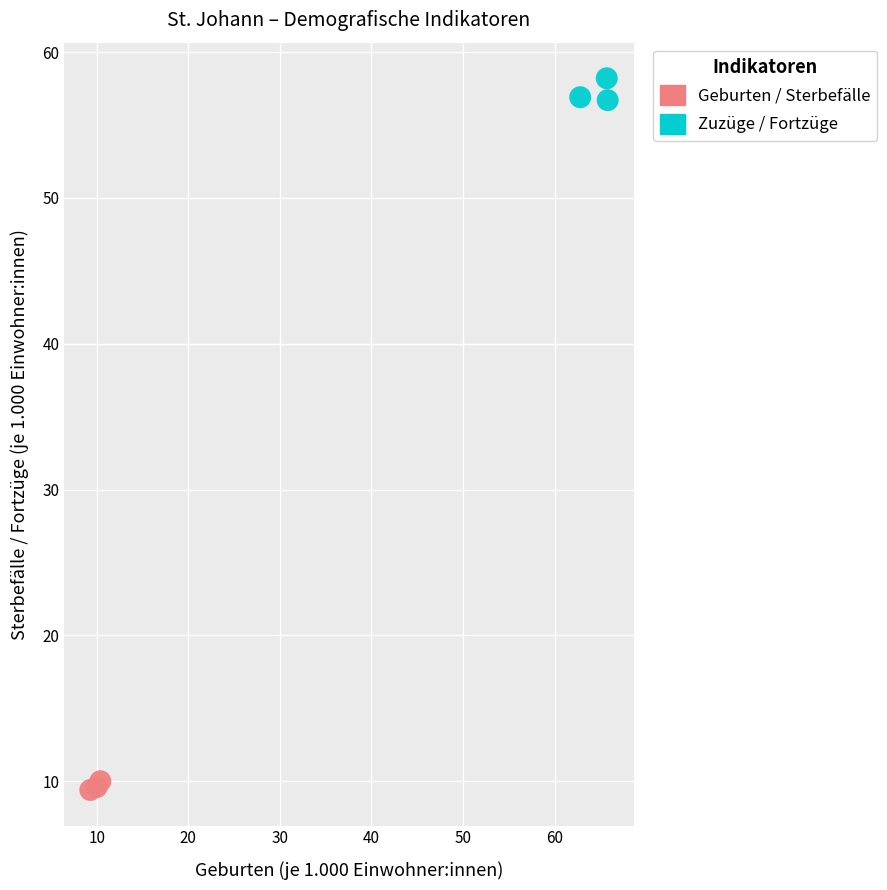

Which series has the widest spread of Y values?

Zuzüge / Fortzüge